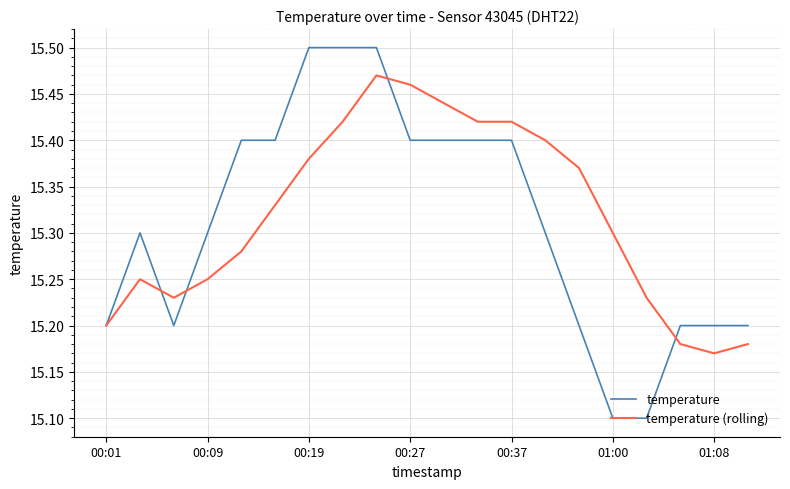

Which series has the widest spread of values?

temperature